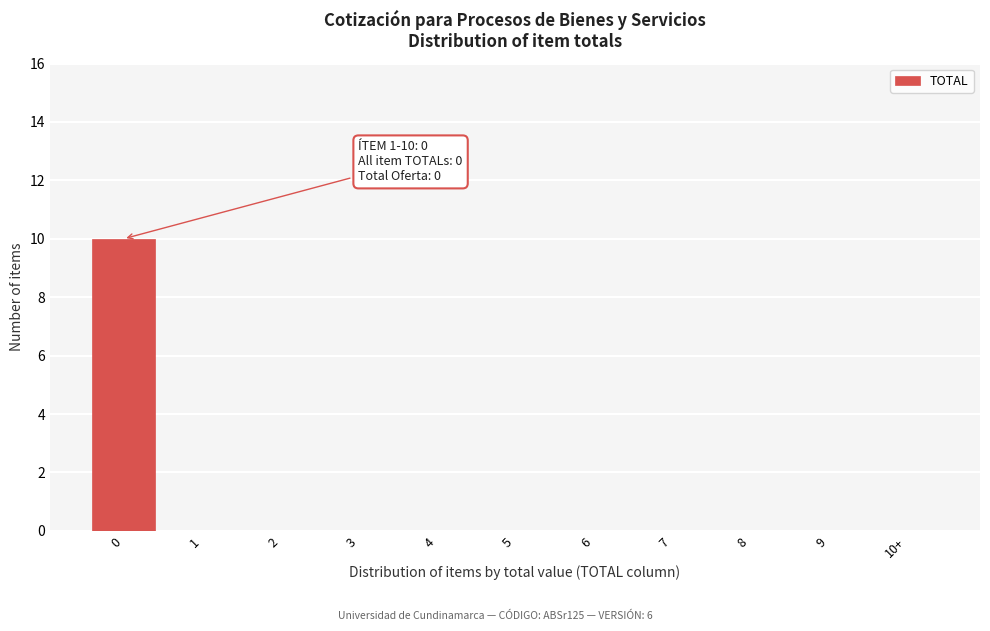

Reading right to left, extract all data points from this chart.

10+=0	9=0	8=0	7=0	6=0	5=0	4=0	3=0	2=0	1=0	0=10